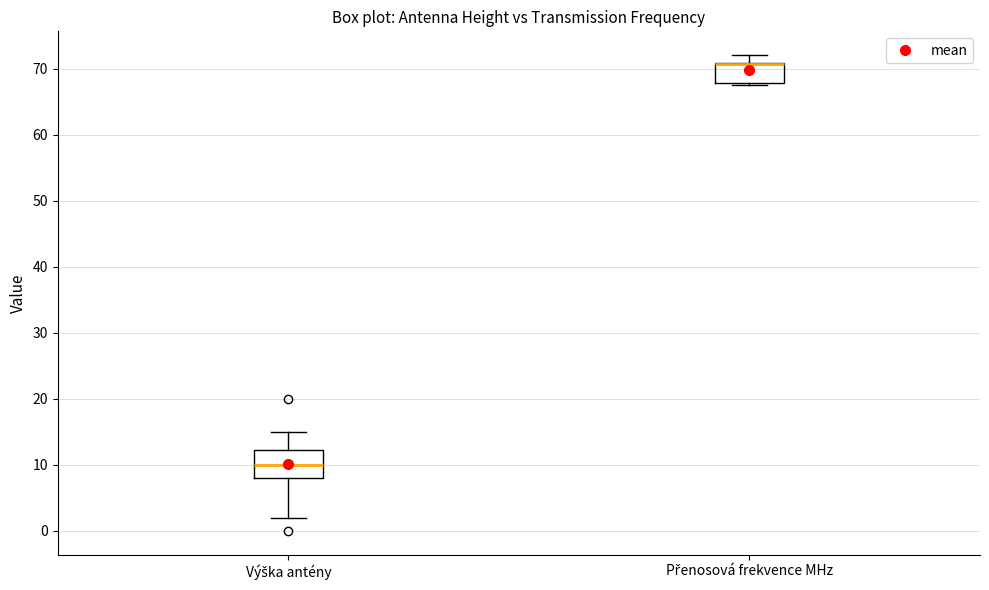

Which box is the tallest, from its lower edge to its upper edge?

Výška antény